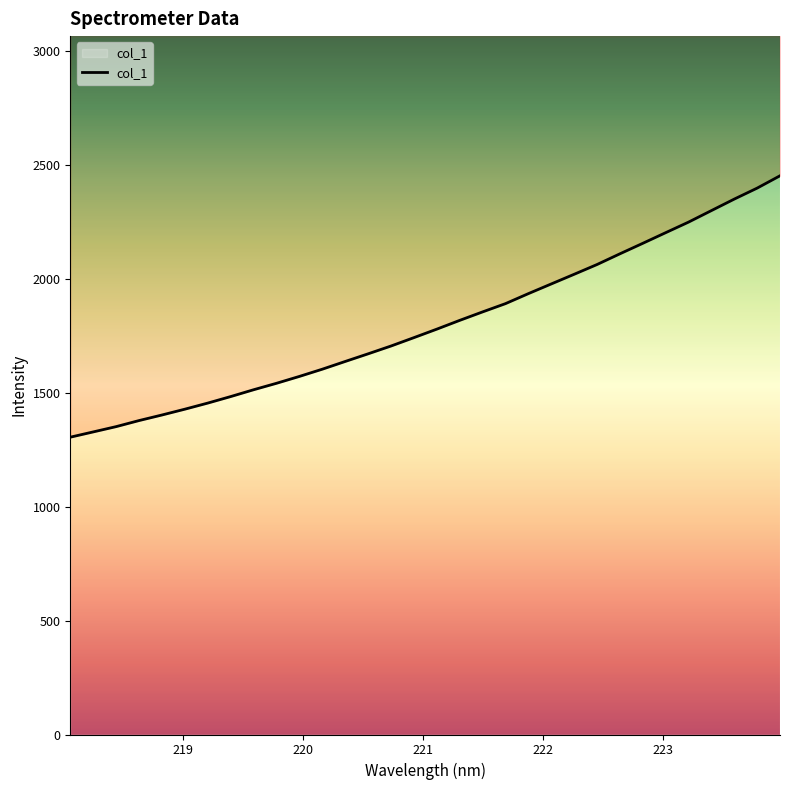

True or false: the data has more than 0 interior local peaks.

False